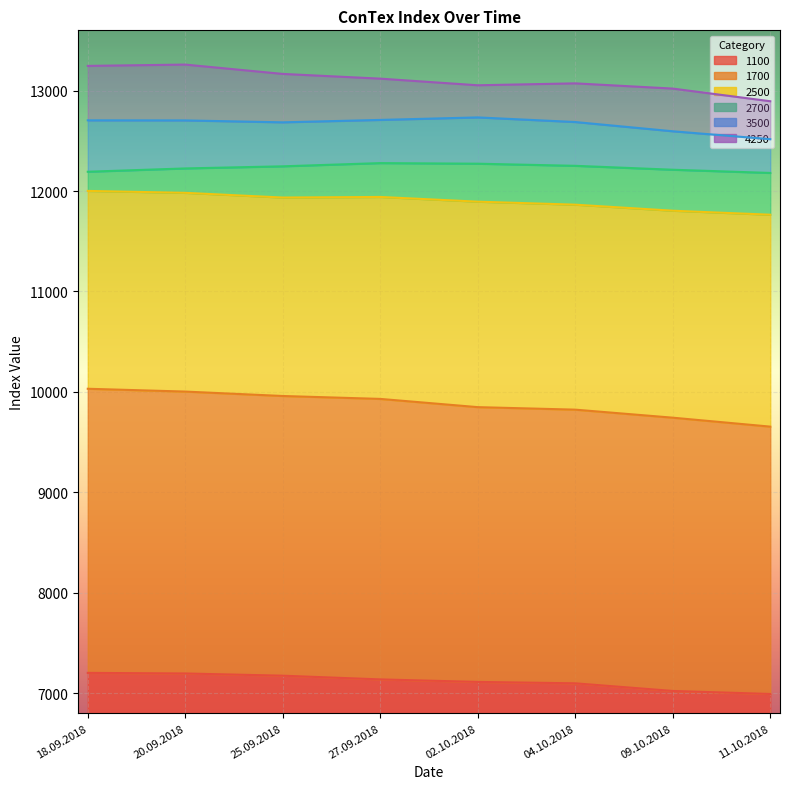

Which category has the lowest value across all series?

11.10.2018